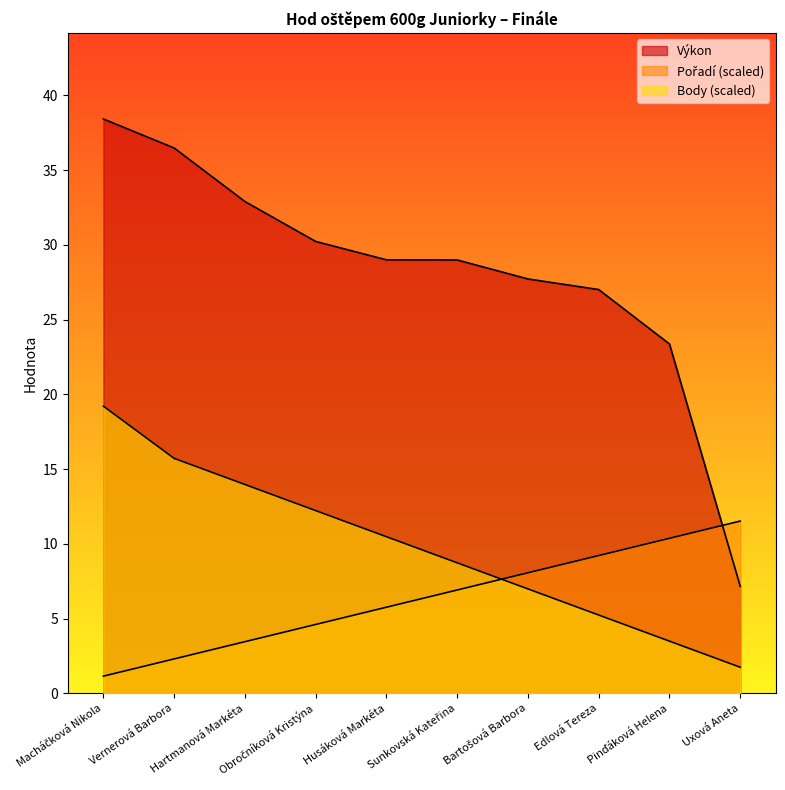

At how many categories does at least one series exceed 20?

9